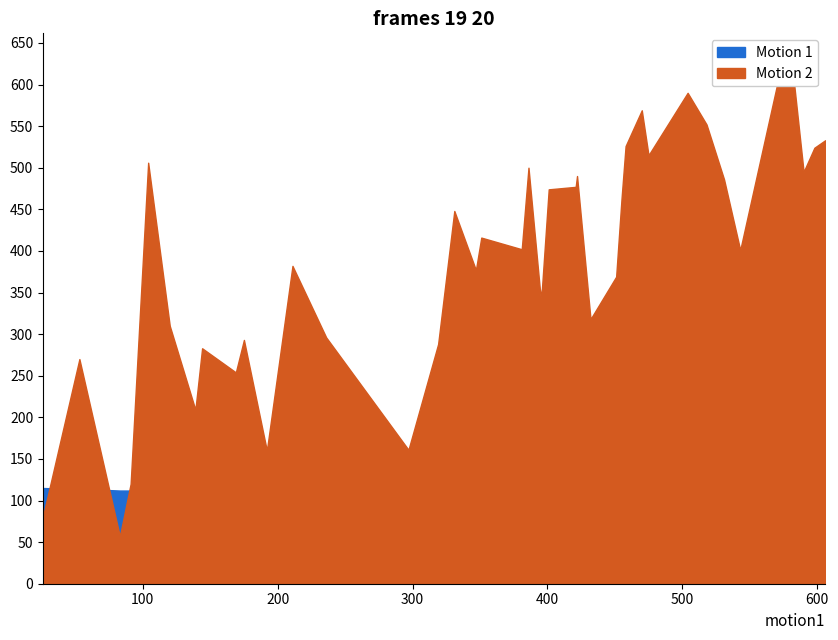

Is the value of Motion 2 at 211 greater than the value of Motion 1 at 104?

Yes